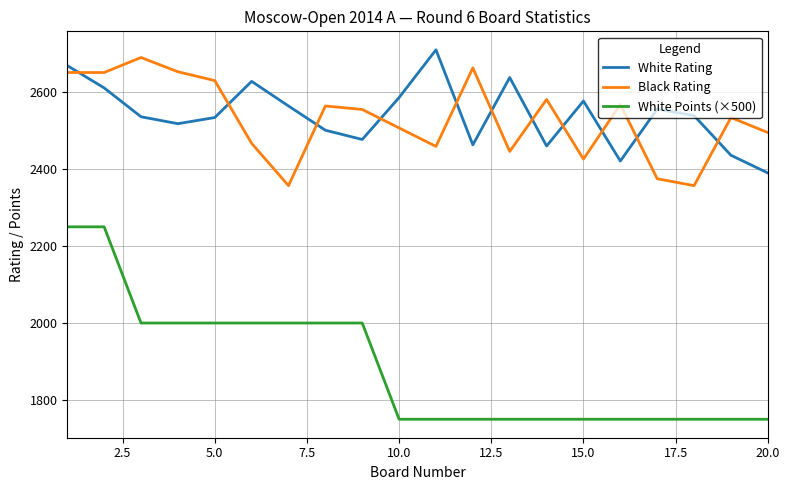

What is the highest value of the White Rating series?

2710